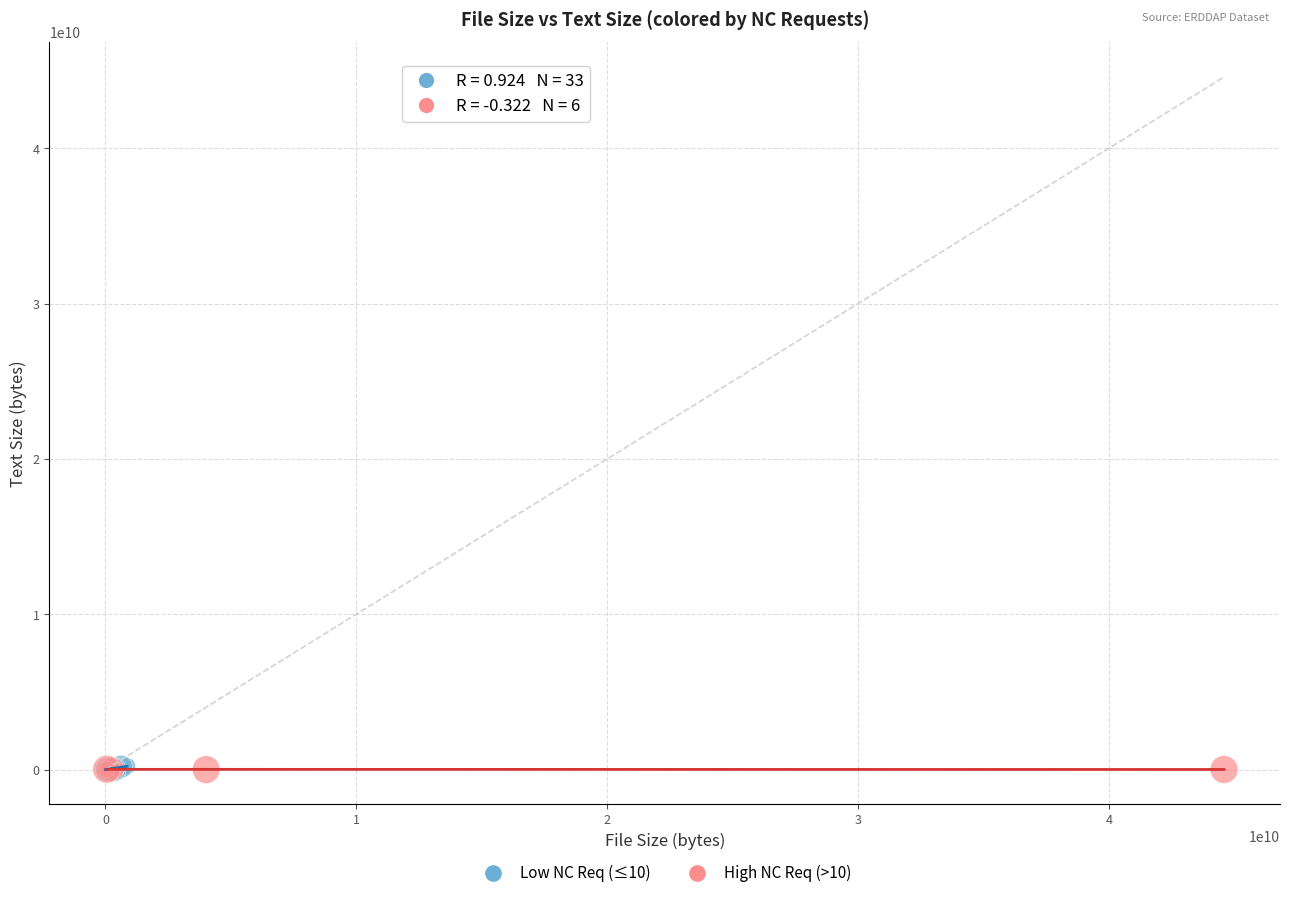

What are all the series names shown in the legend?

Low NC Req (≤10), High NC Req (>10)